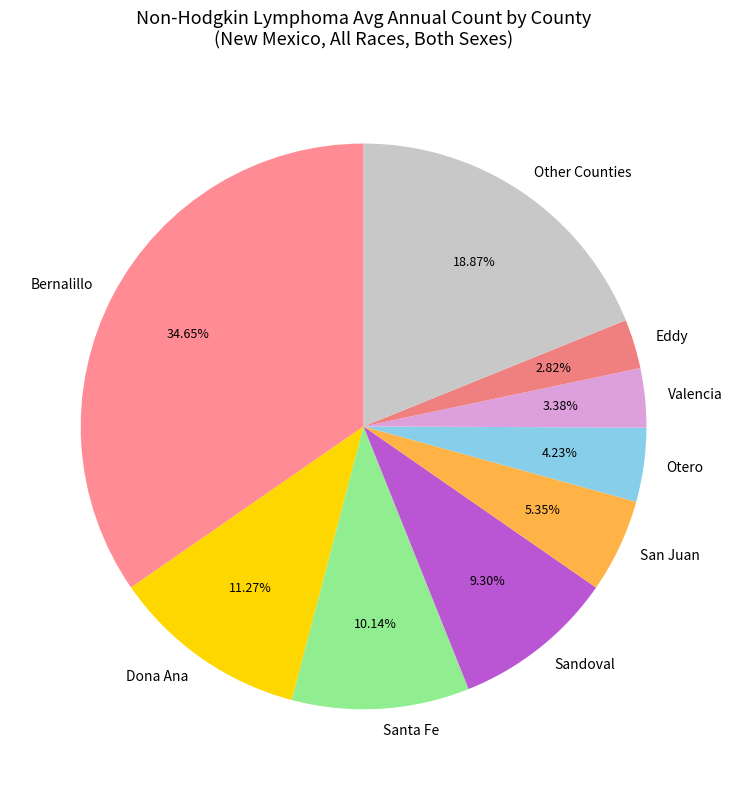

Is the sum of Otero and Dona Ana greater than half?

No